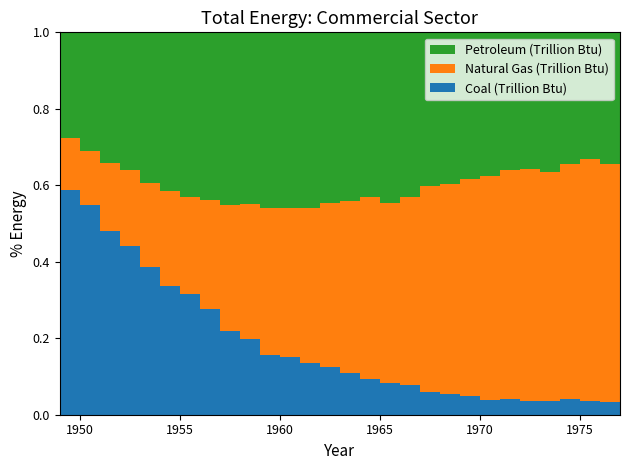

Reading right to left, list all the values displayed in this chart.

Coal (Trillion Btu): 147.8	144.2	146.6	174.5	159.9	153.5	179.0	164.5	194.9	207.7	225.4	263.1	265.3	274.2	317.5	361.9	370.8	406.7	415.2	500.5	534.9	714.6	800.7	824.6	965.7	1169.1	1306.6	1541.5	1554.1
Natural Gas (Trillion Btu): 2548.3	2718.4	2558.5	2617.0	2649.0	2678.4	2586.8	2472.9	2323.1	2140.1	2021.7	1676.3	1489.8	1418.7	1307.1	1248.9	1114.5	1055.9	1009.2	902.3	803.1	742.0	651.2	605.4	549.2	533.7	480.6	401.4	360.0
Petroleum (Trillion Btu): 1552.0	1500.0	1346.2	1460.8	1607.4	1573.1	1551.0	1591.9	1559.6	1543.7	1512.4	1461.1	1413.0	1274.9	1286.6	1302.6	1268.6	1248.1	1212.8	1141.4	1098.1	1136.3	1094.7	1012.4	981.8	953.0	932.4	872.1	734.8